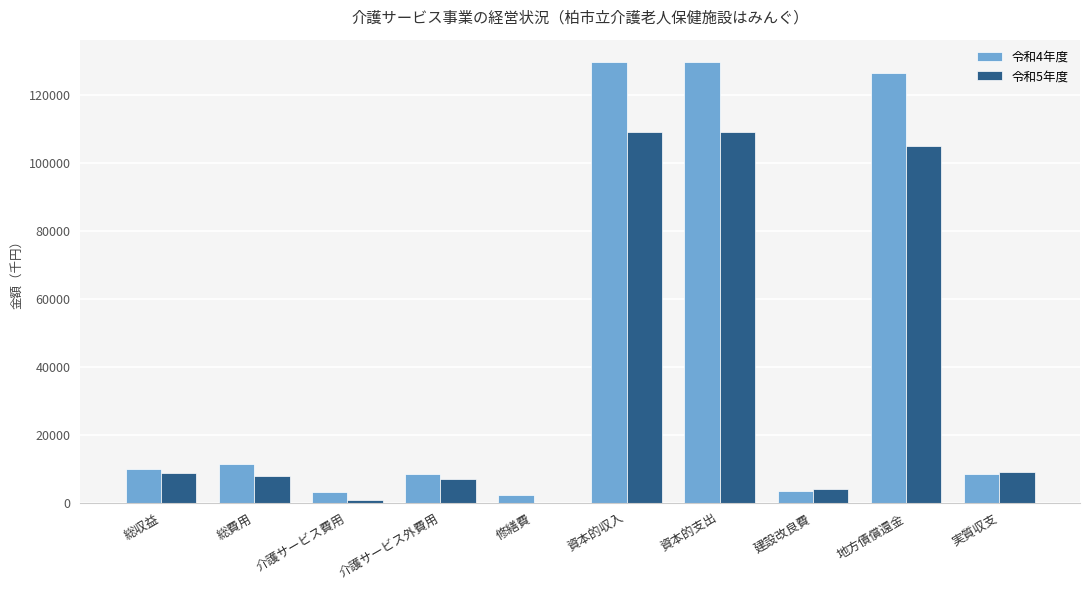

What is the sum of all 令和5年度 values?

360836